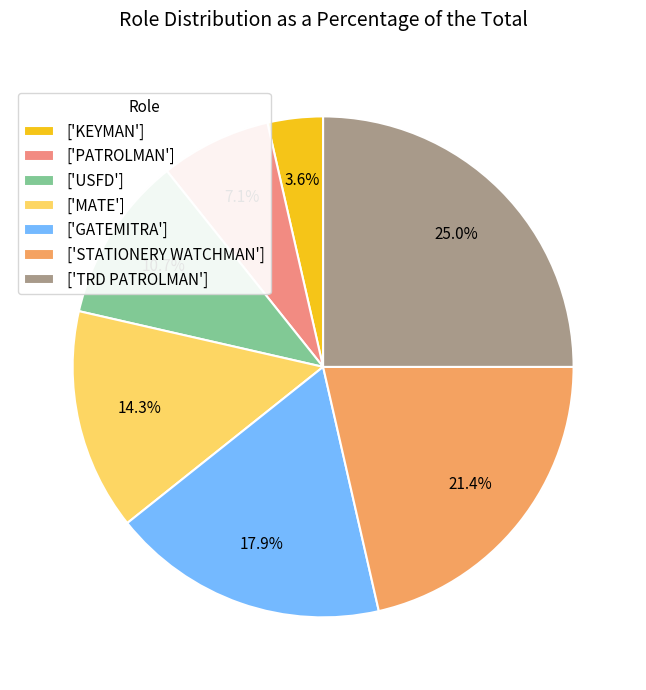

What percentage is NOT represented by ['USFD']?

89.3%